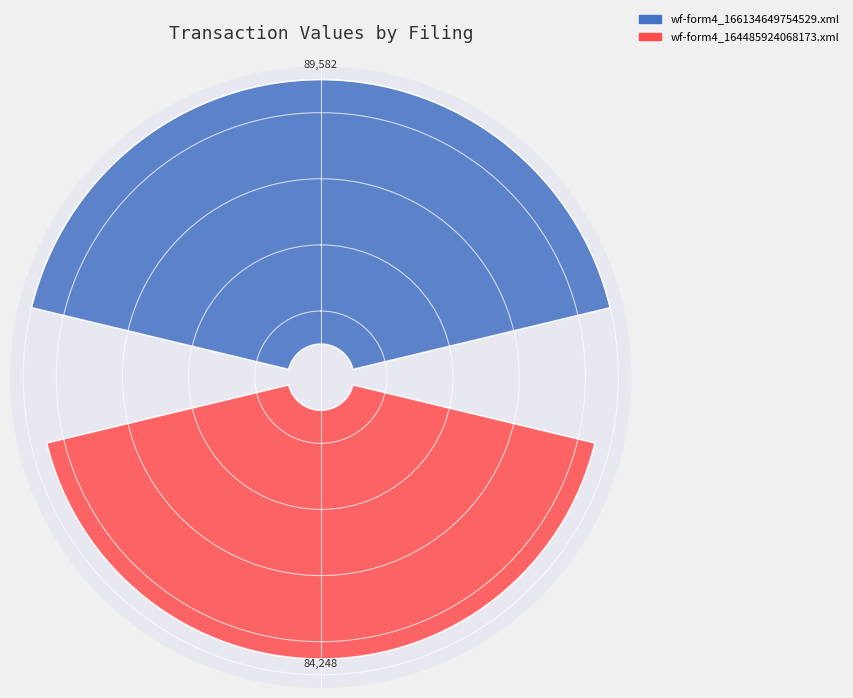

What is the ratio of the value at wf-form4_164485924068173.xml to the value at wf-form4_166134649754529.xml?

0.9